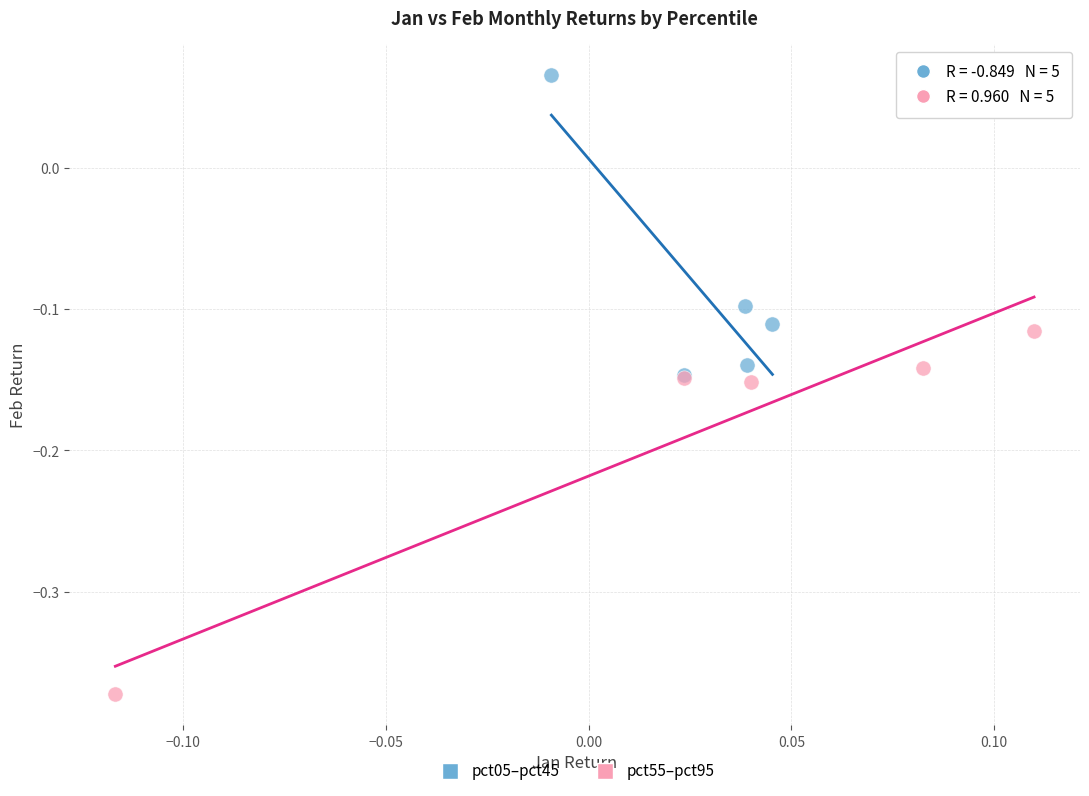

What are all the series names shown in the legend?

pct05–pct45, pct55–pct95